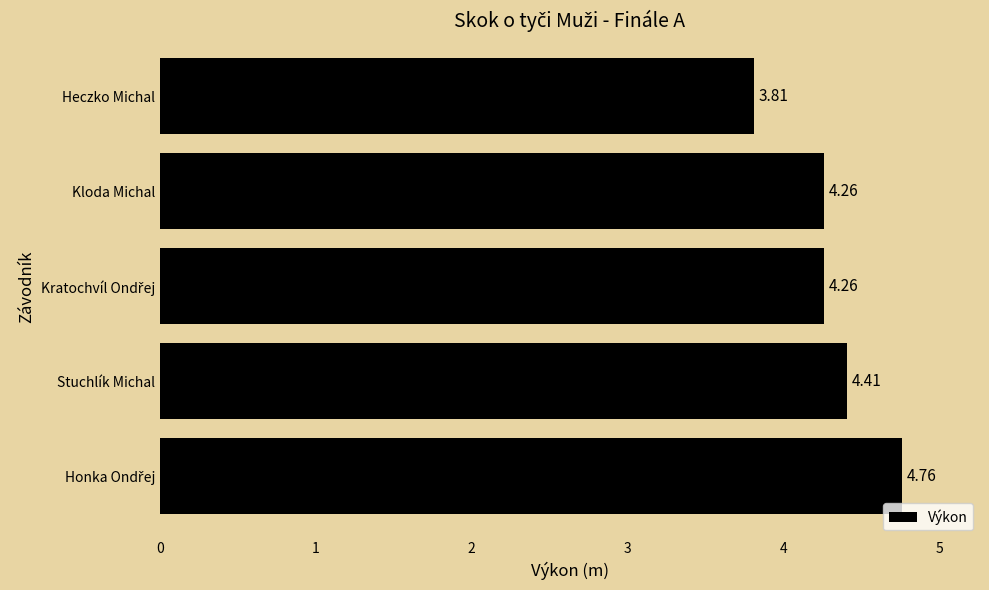

Which has a higher value, Stuchlík Michal or Kloda Michal?

Stuchlík Michal